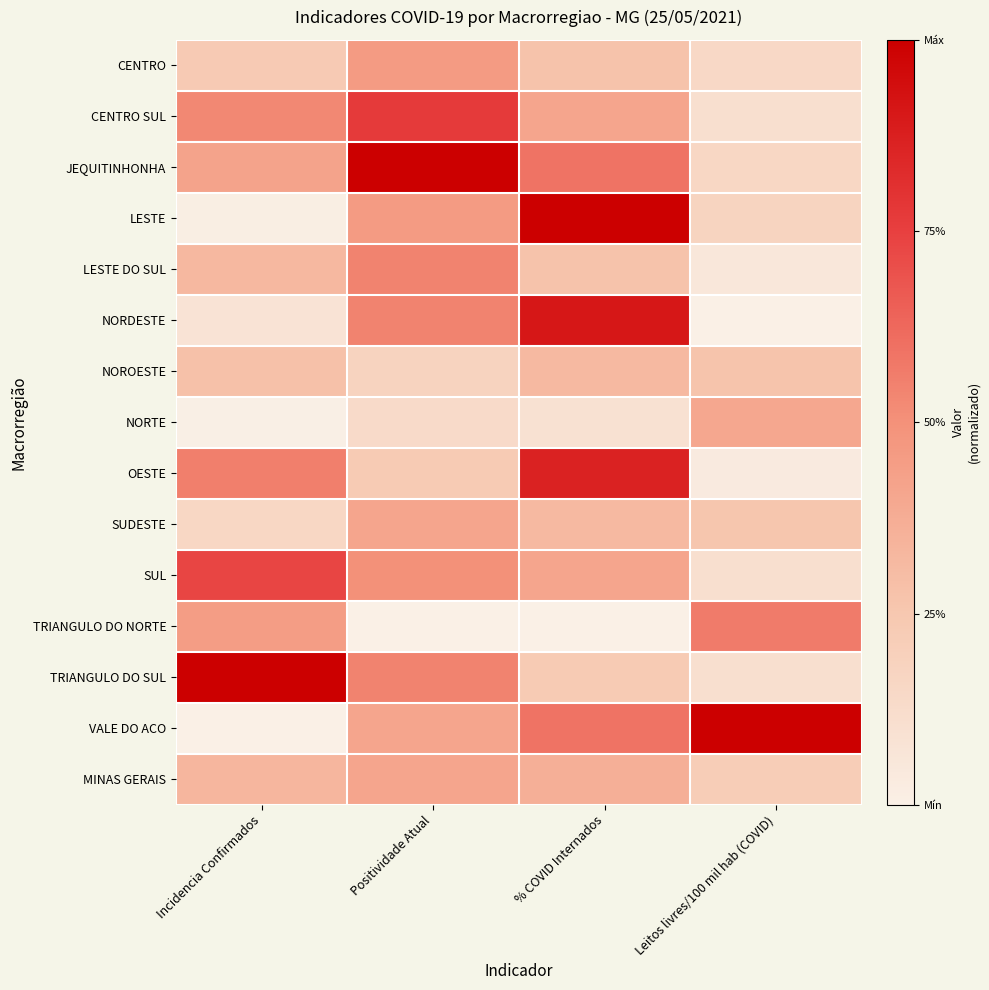

Which category has the lowest value across all series?

Leitos livres/100 mil hab (COVID)